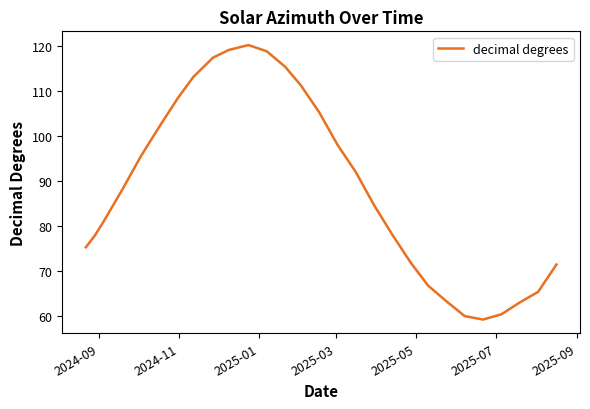

What is the minimum value shown in the chart?

59.2